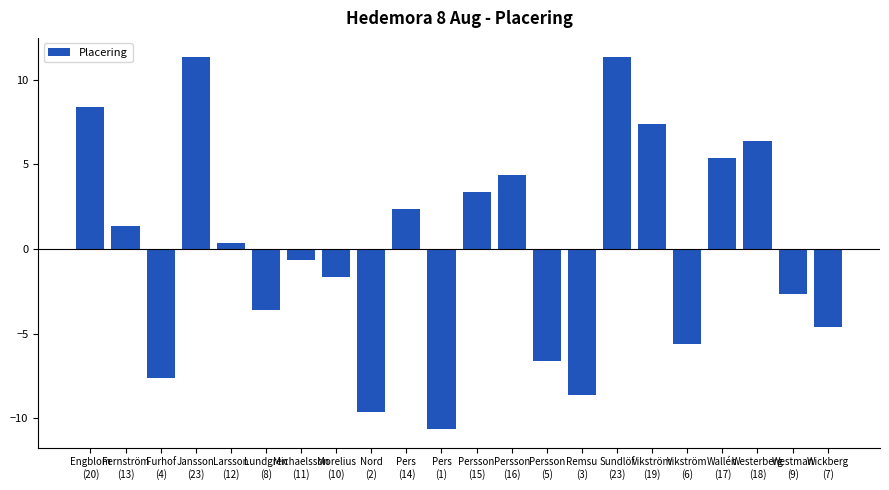

What is the ratio of the value at Pers
(14) to the value at Jansson
(23)?

0.2